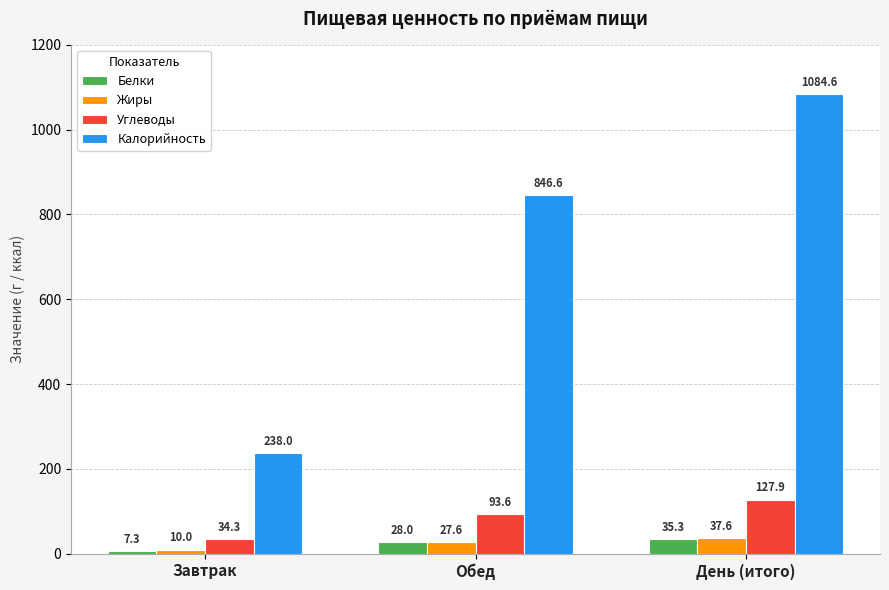

Which series changed the most between Обед and День (итого)?

Калорийность